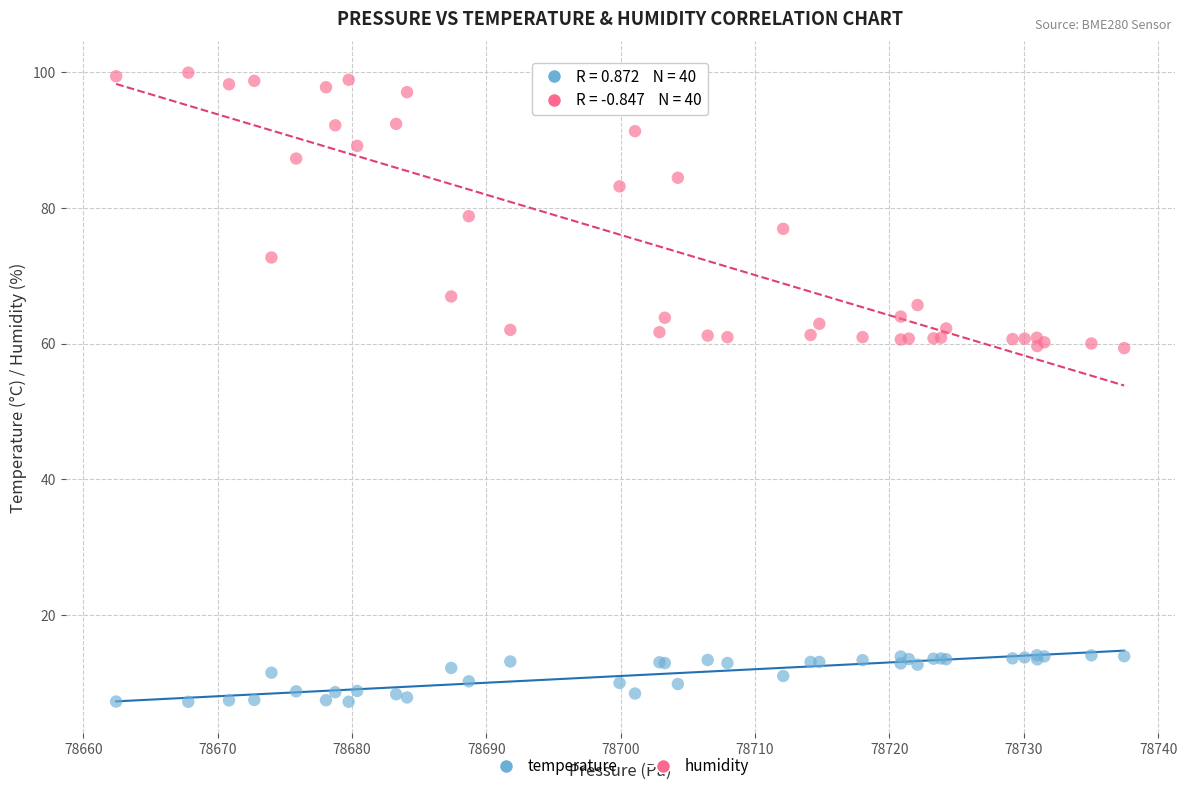

What is the X range (max minus min) for the scatter plot?

75.0